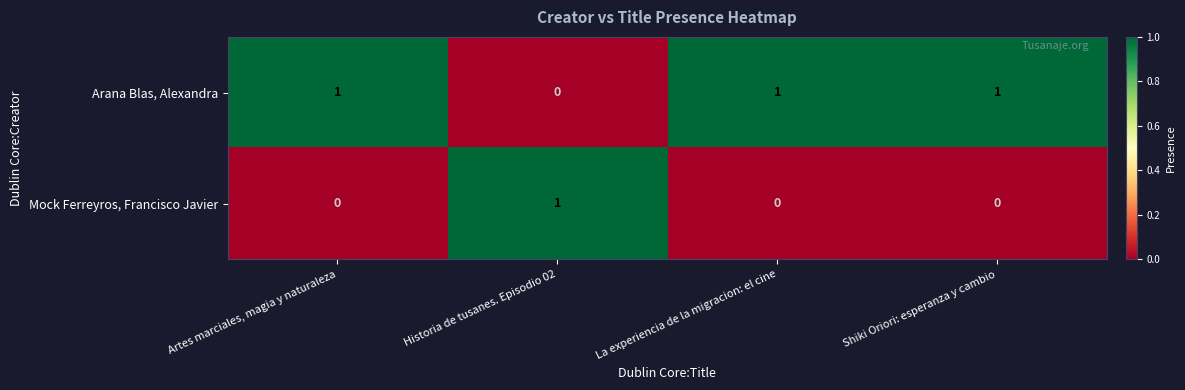

How many values in Mock Ferreyros, Francisco Javier are above zero?

1